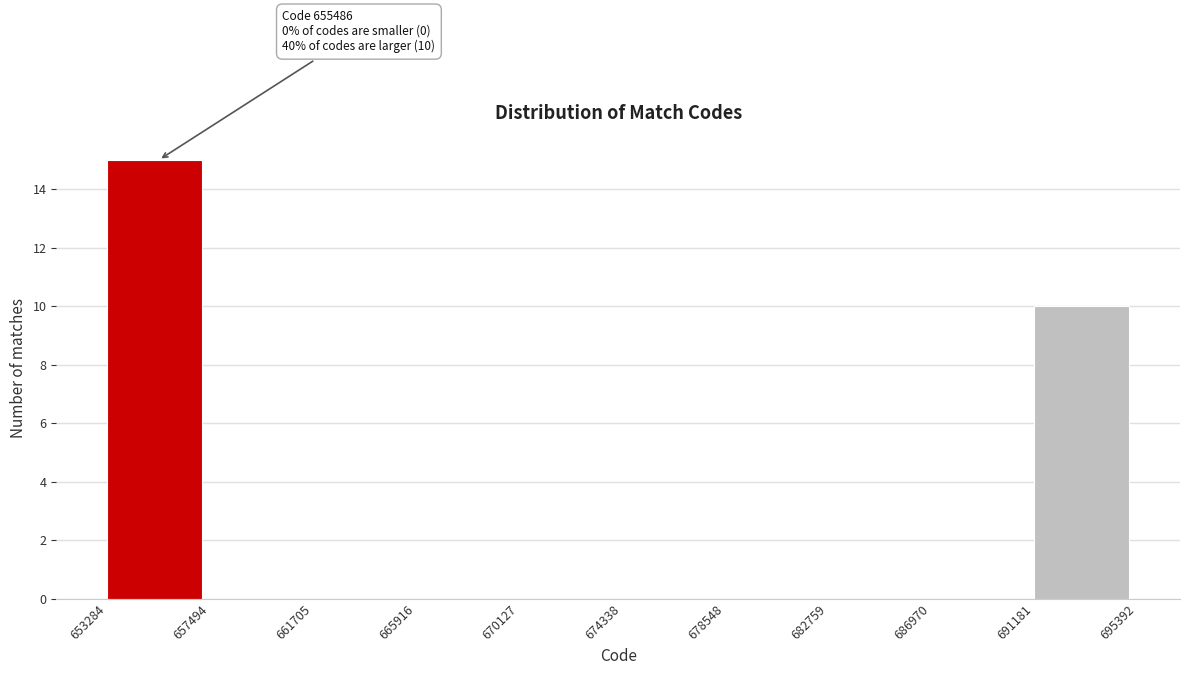

Over which range of the x-axis is the bar tallest?

653284 to 657494